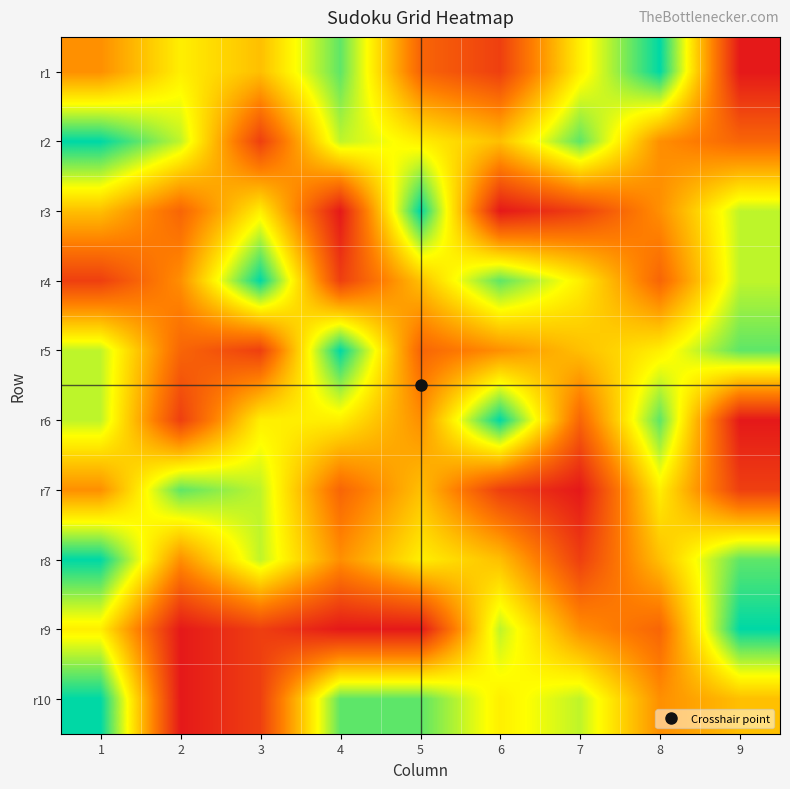

Reading left to right, extract all data points from this chart.

r1: 1=4	2=6	3=5	4=8	5=3	6=2	7=6	8=9	9=1
r2: 1=9	2=7	3=2	4=7	5=6	6=5	7=8	8=4	9=3
r3: 1=5	2=3	3=6	4=1	5=9	6=1	7=2	8=4	9=7
r4: 1=2	2=4	3=9	4=2	5=5	6=8	7=6	8=3	9=7
r5: 1=7	2=3	3=2	4=9	5=3	6=4	7=5	8=6	9=8
r6: 1=7	2=2	3=6	4=6	5=4	6=9	7=3	8=8	9=1
r7: 1=4	2=8	3=7	4=3	5=5	6=2	7=1	8=6	9=2
r8: 1=9	2=4	3=7	4=4	5=6	6=5	7=2	8=5	9=8
r9: 1=6	2=1	3=2	4=1	5=1	6=7	7=4	8=3	9=9
r10: 1=9	2=1	3=2	4=8	5=8	6=6	7=7	8=4	9=5